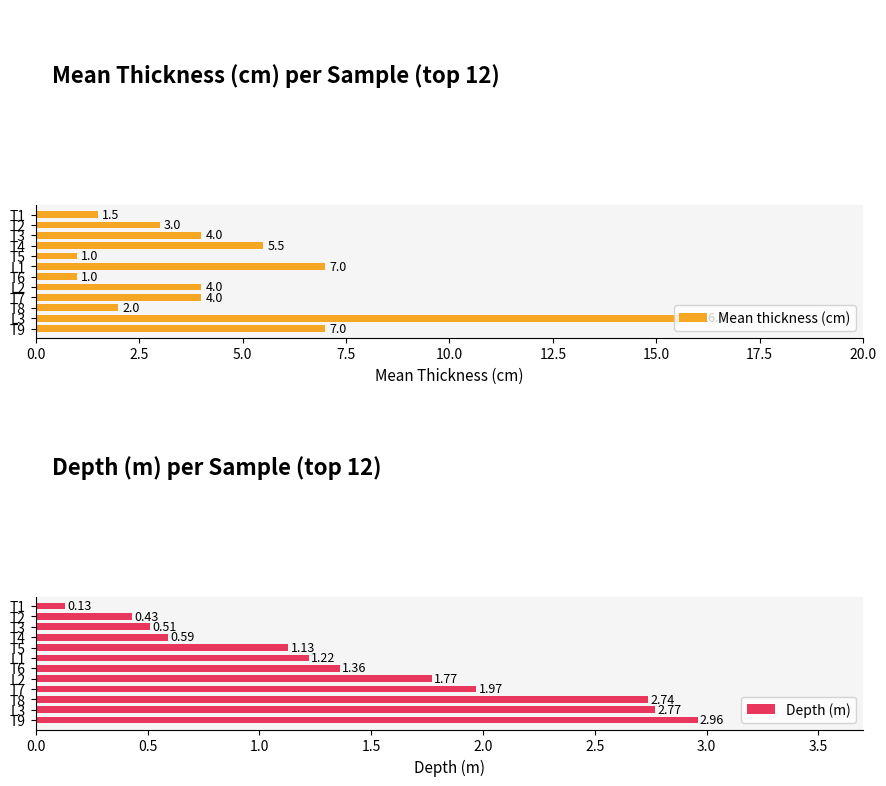

What is the approximate value of Mean thickness (cm) at L2?

4.0